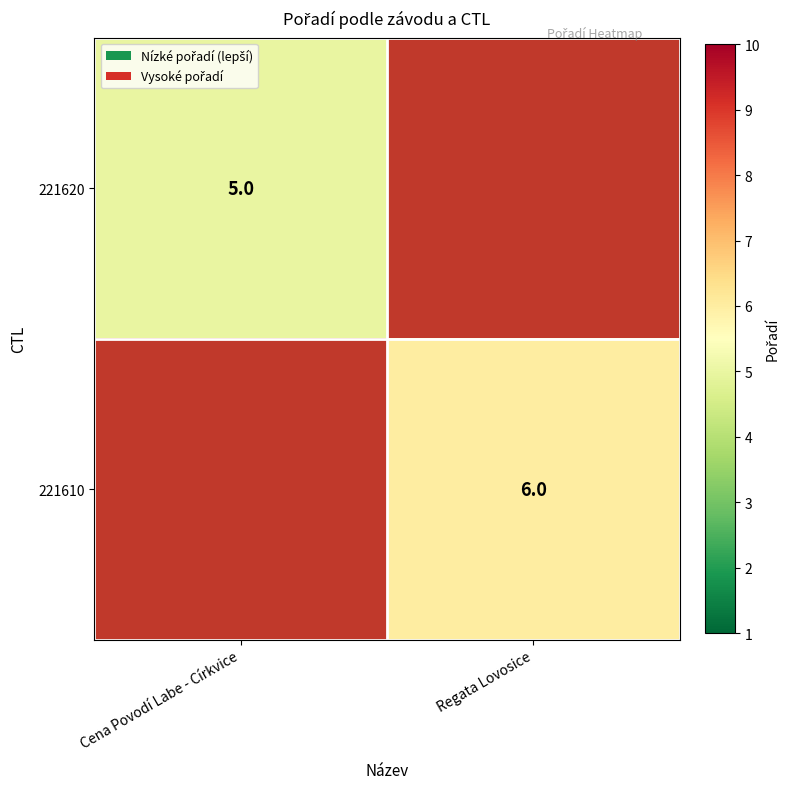

The value of 221620 at Cena Povodí Labe - Církvice is 2. True or false?

False